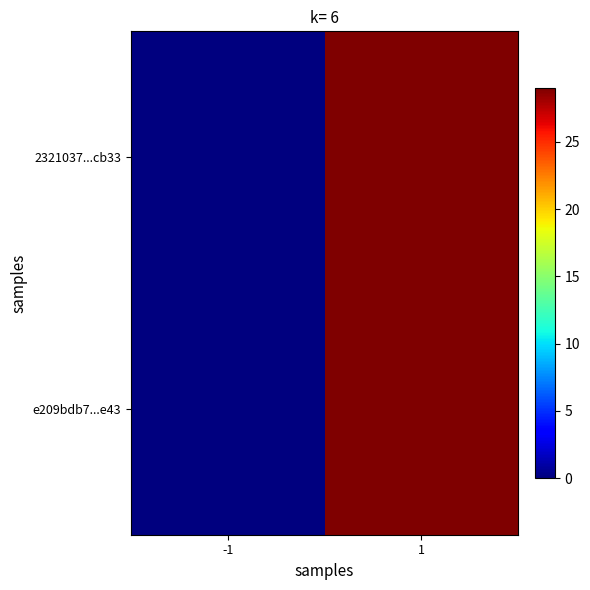

At -1, list the series in order from smallest to largest.

2321037...cb33, e209bdb7...e43